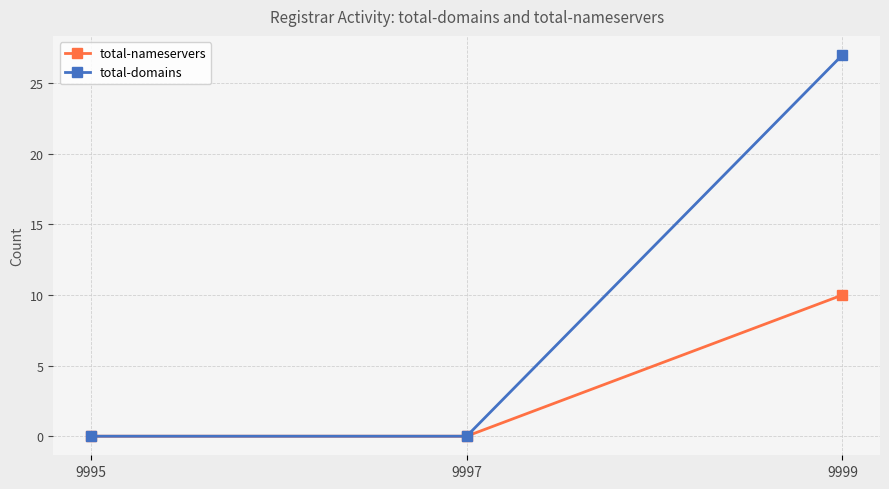

Rank the series by their maximum value, from highest to lowest.

total-domains, total-nameservers